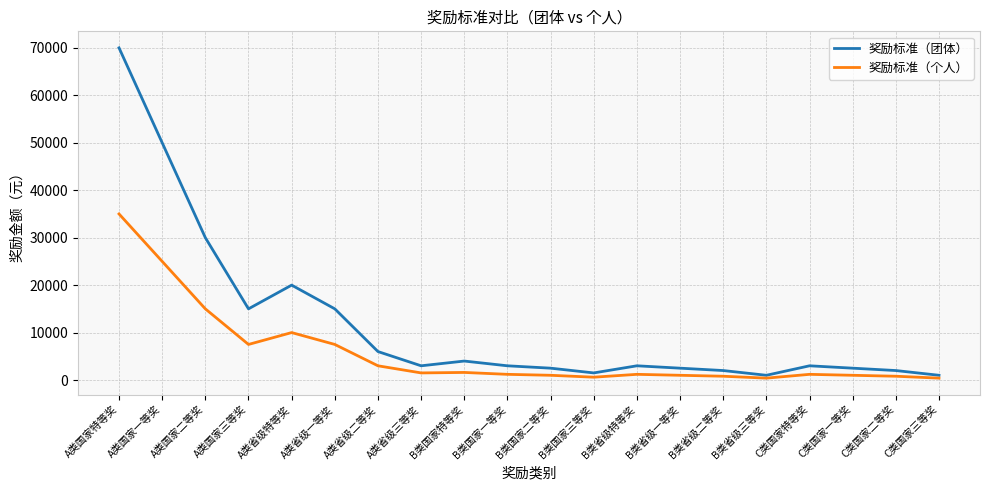

Where is 奖励标准（个人） nearest to the value 17700?

A类国家二等奖